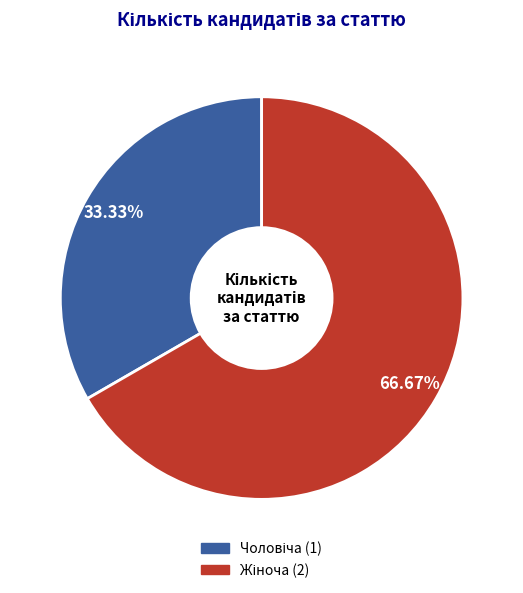

How many slices are in this pie chart?

2